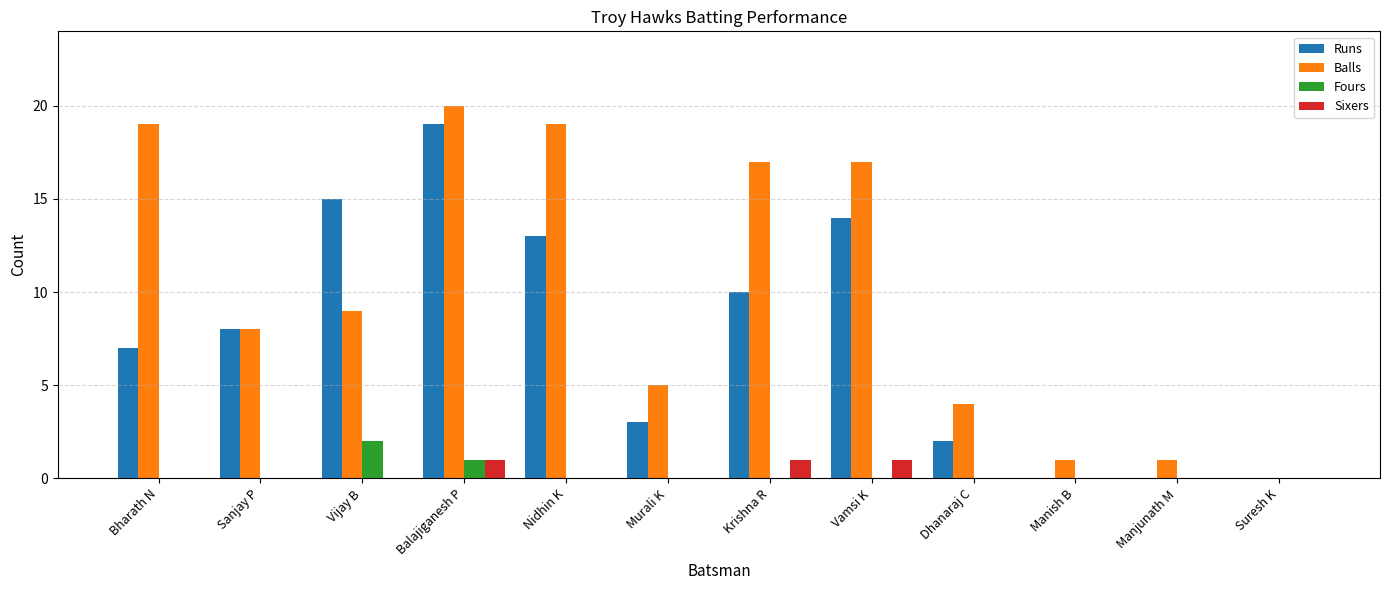

What is the total value across all series at Manish B?

1